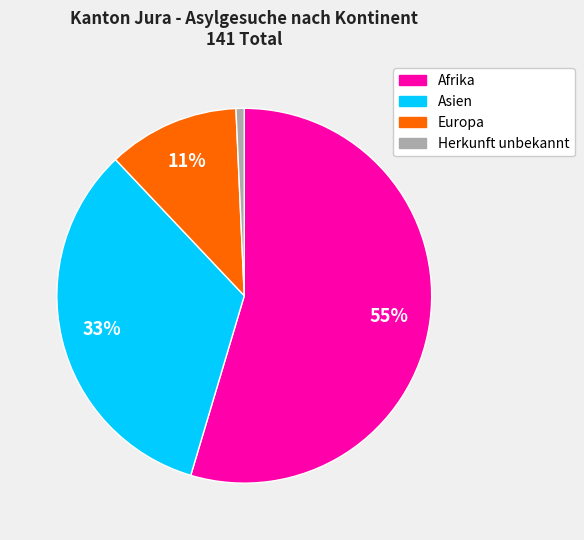

Is it true that Asien is 45% of the pie?

False